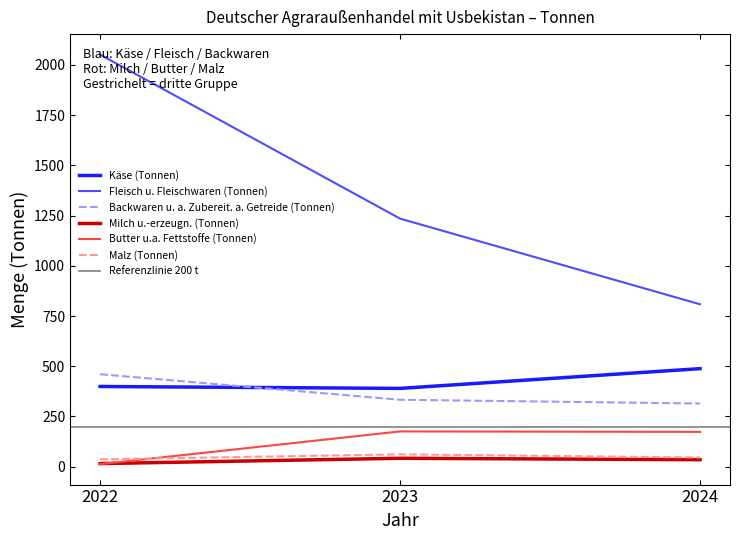

What is the smallest value displayed?

12.8